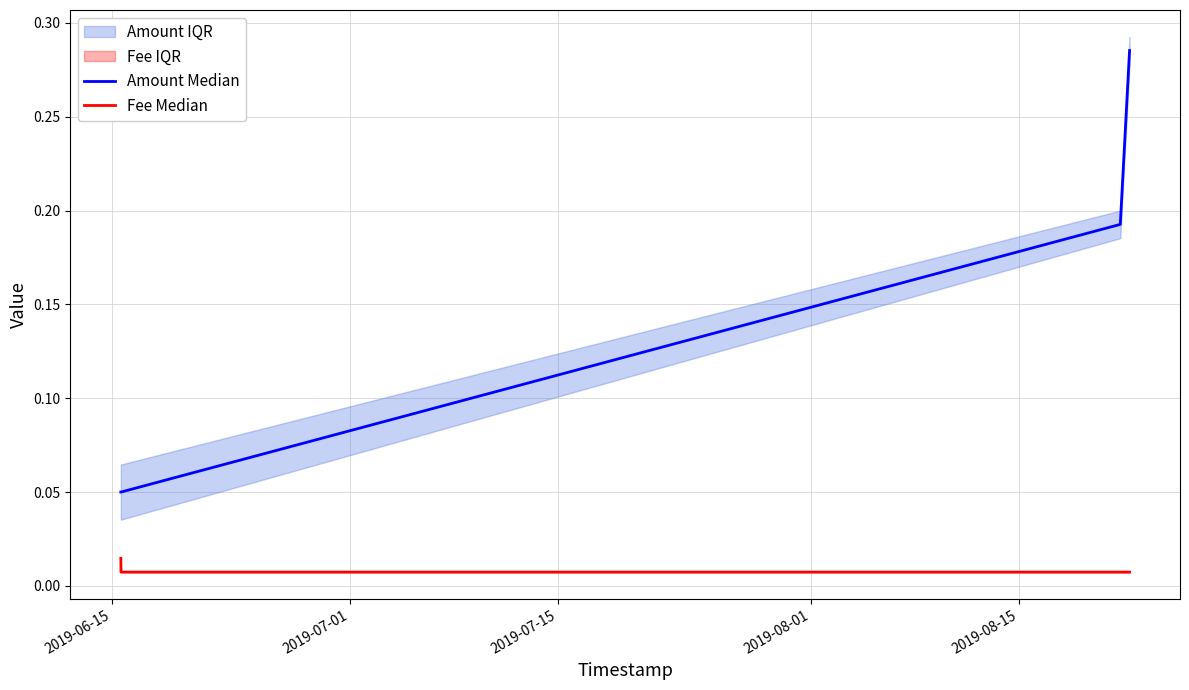

True or false: Fee Median and Amount Median intersect in this chart.

False